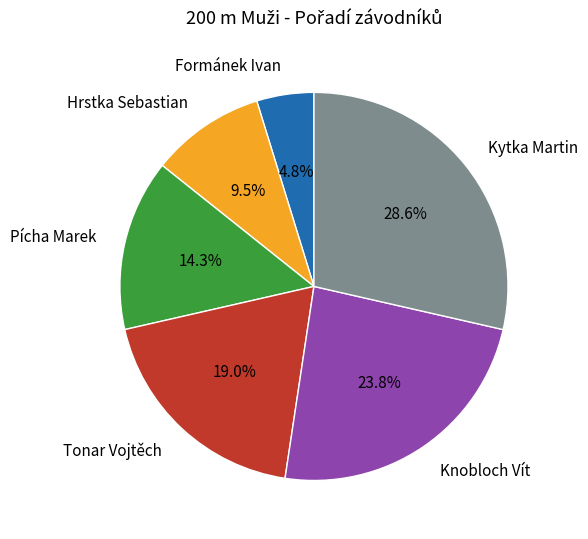

To the nearest percent, what percentage of the pie is Pícha Marek?

14%